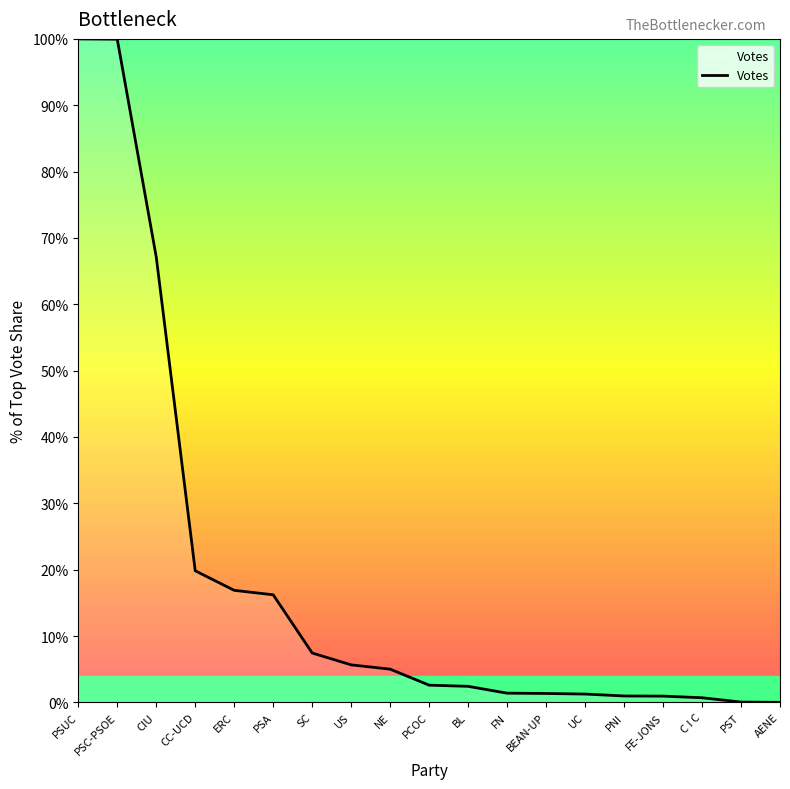

What is the sum of all values?

349.7